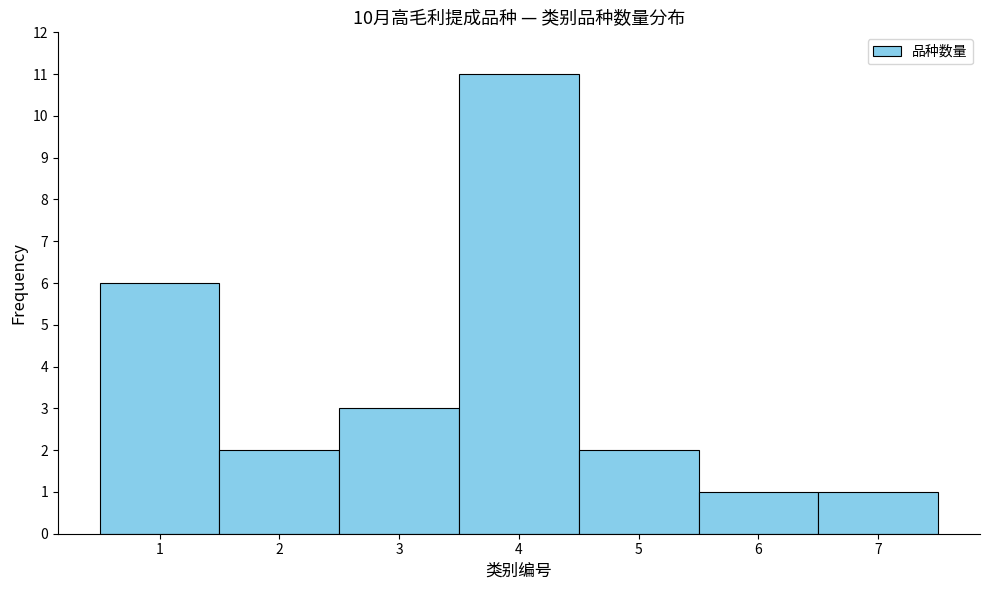

Reading left to right, transcribe this chart: for each bar, give the range it covers on the x-axis and its height. The values are not printed on the chart, so give them approximately, as read against the axis.

0.5 to 1.5: 6
1.5 to 2.5: 2
2.5 to 3.5: 3
3.5 to 4.5: 11
4.5 to 5.5: 2
5.5 to 6.5: 1
6.5 to 7.5: 1